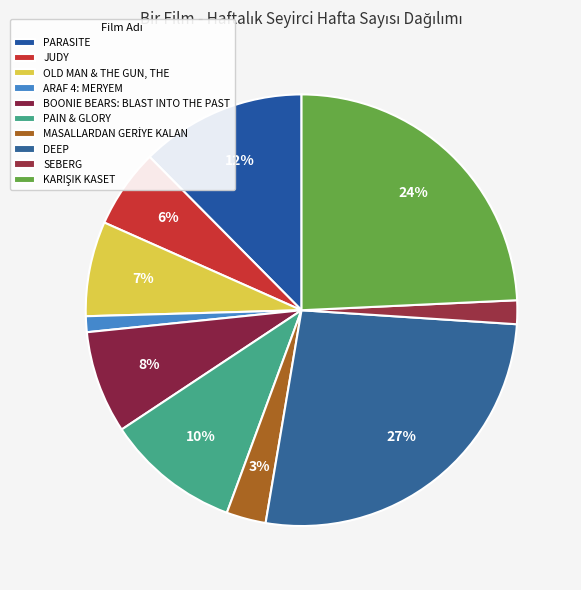

Is there any slice that represents more than half of the pie?

No